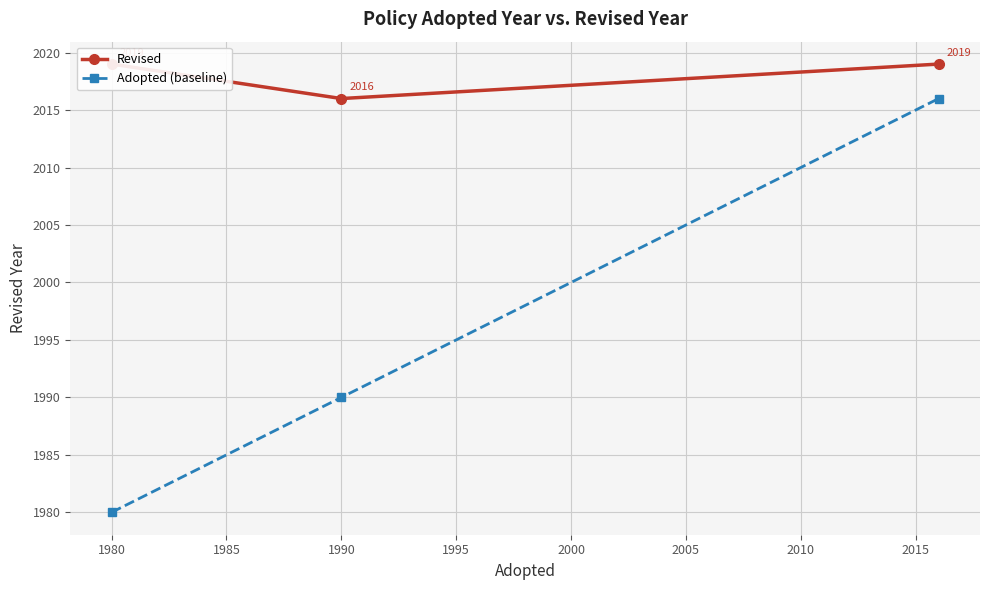

The value of Adopted (baseline) at 1980 is 1980. True or false?

True